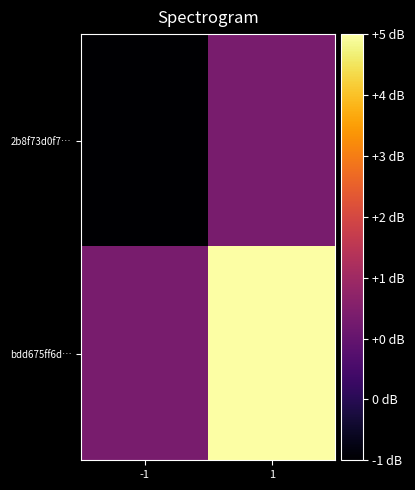

At which category does the chart reach its minimum across all series?

-1